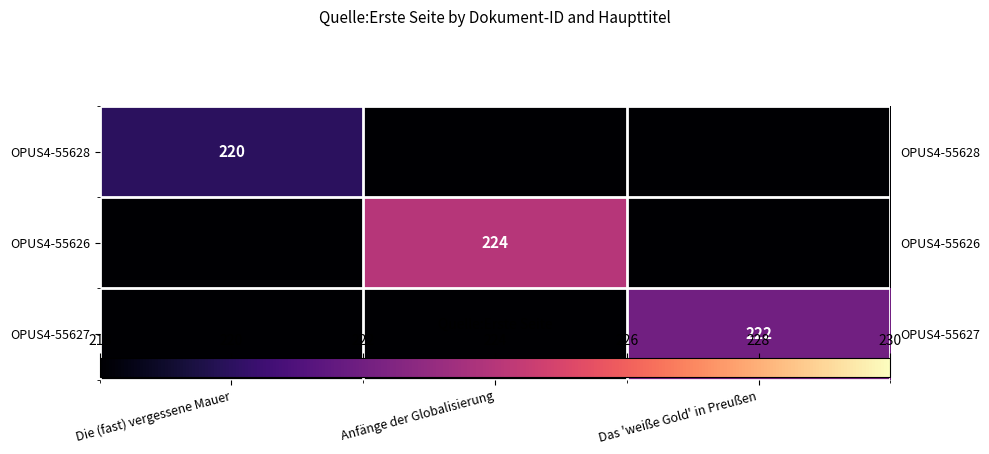

At Die (fast) vergessene Mauer, list the series in order from largest to smallest.

OPUS4-55628, OPUS4-55626, OPUS4-55627